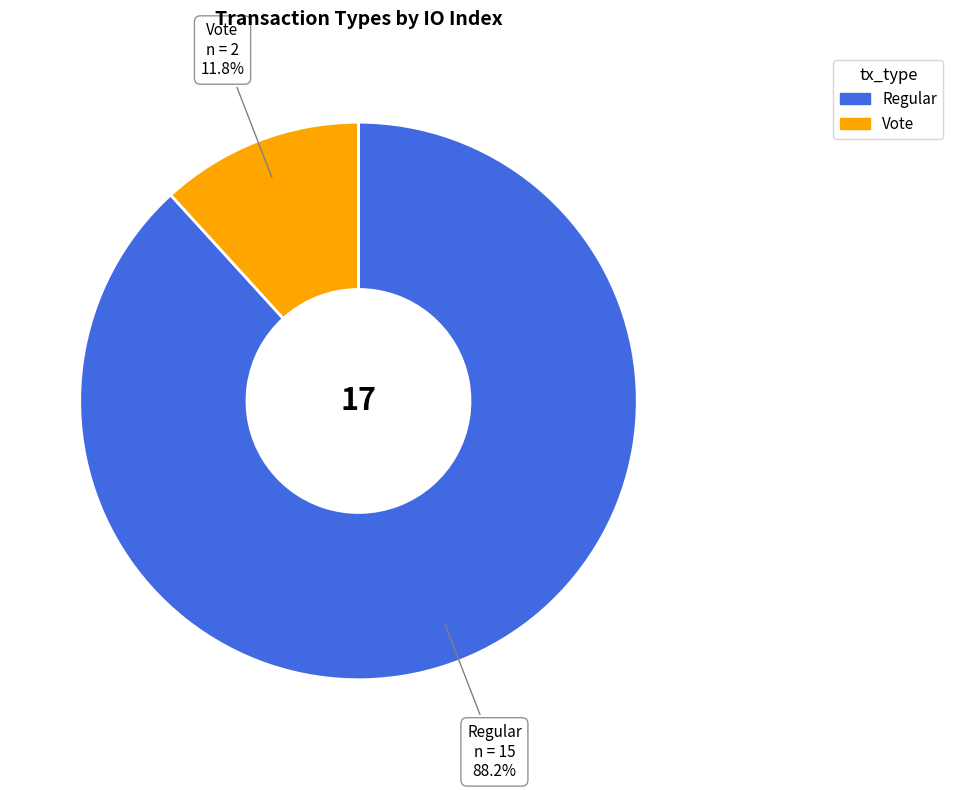

Which has a higher value, Vote or Regular?

Regular